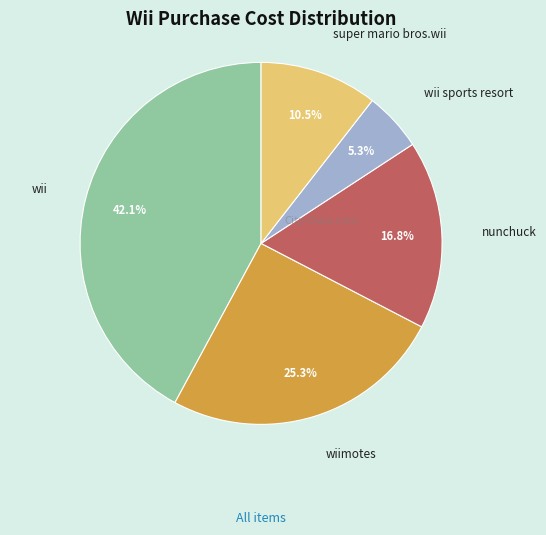

Combined, what portion of the pie is wiimotes and wii?

67.4%